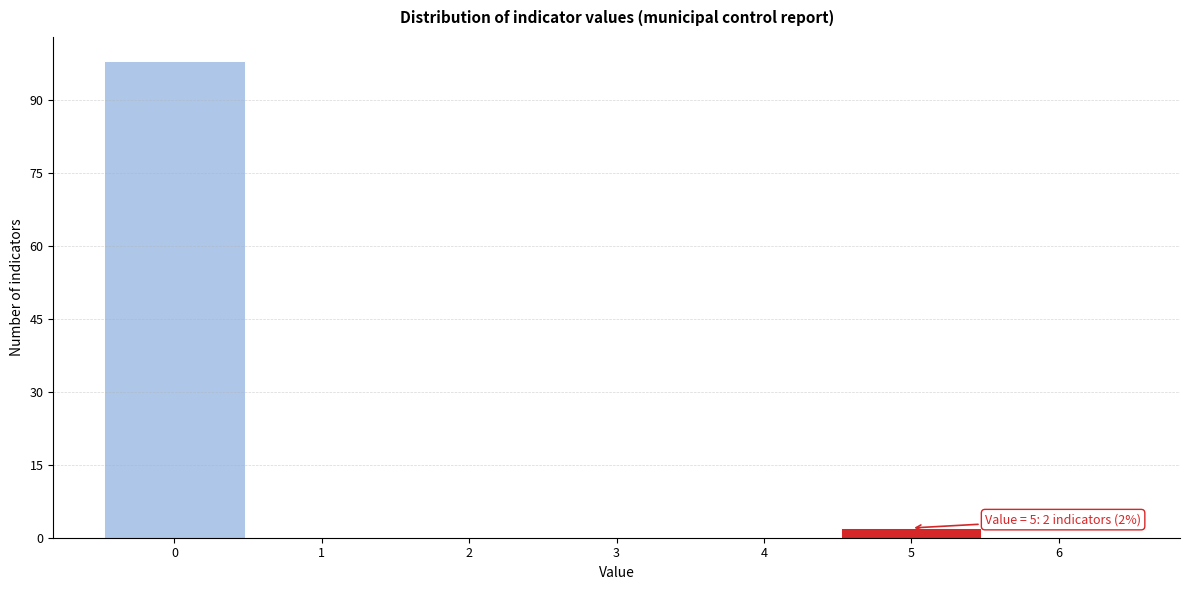

Over which range of the x-axis is the bar tallest?

-0.5 to 0.5